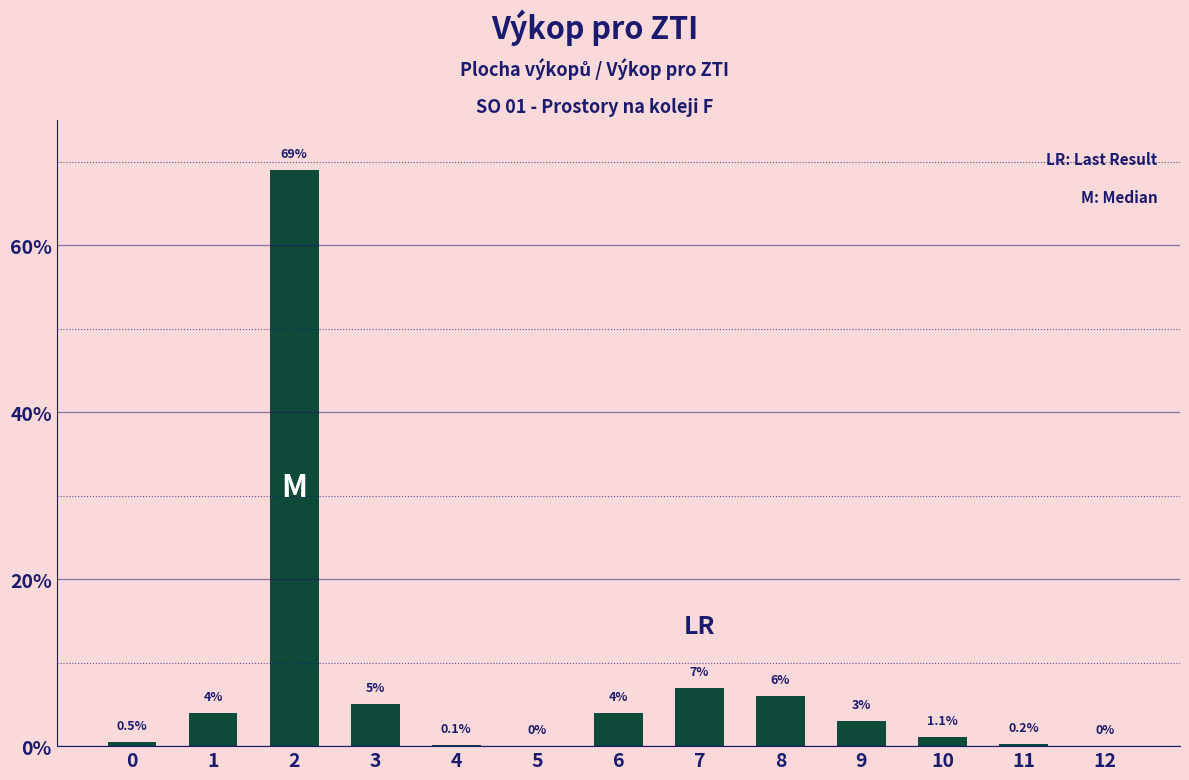

At which label is the value closest to 34?

7